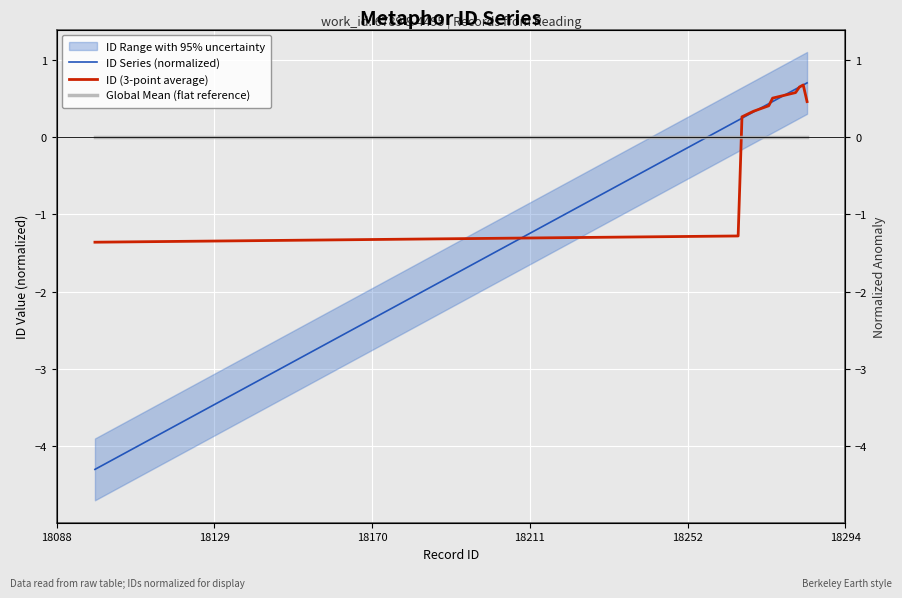

Where is Global Mean (flat reference) nearest to the value 0?

18088